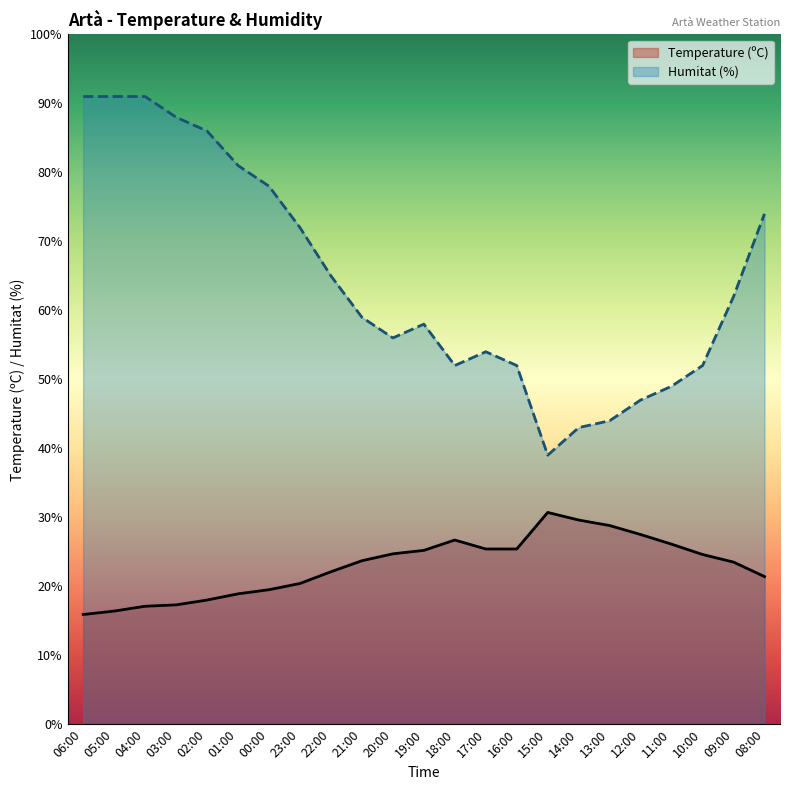

What is the maximum value for Humitat (%)?

91.0